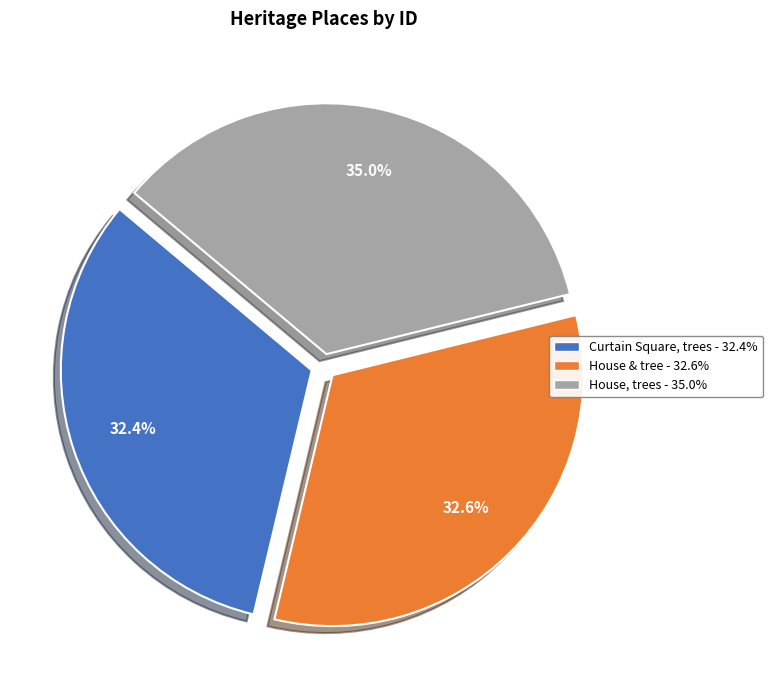

What portion of the pie excludes Curtain Square, trees?

67.6%